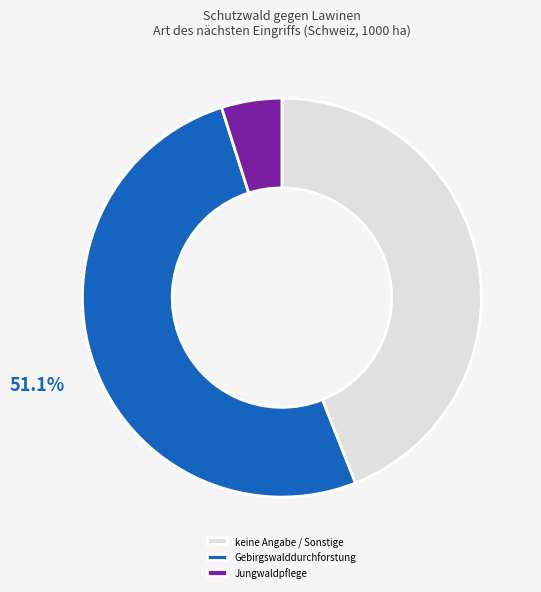

Does Gebirgswalddurchforstung account for over 50% of the chart?

Yes